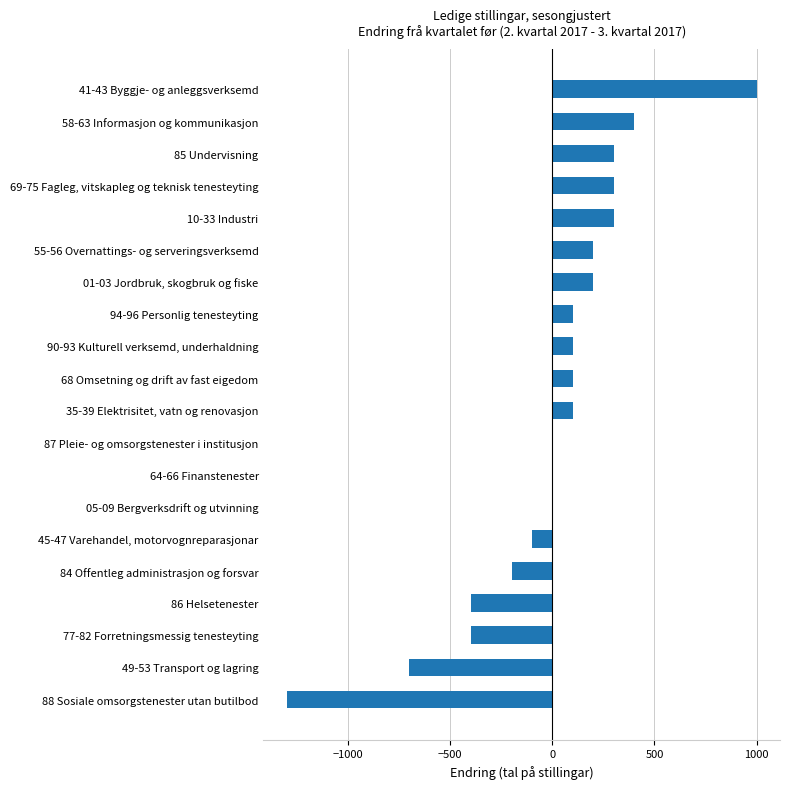

How many categories are shown in the chart?

20